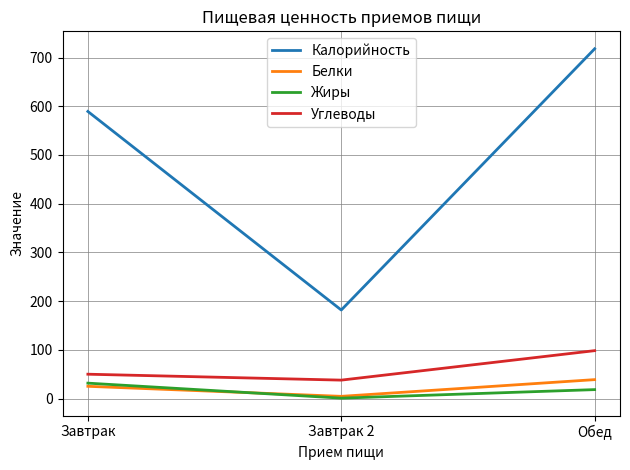

Where is Калорийность nearest to the value 449?

Завтрак